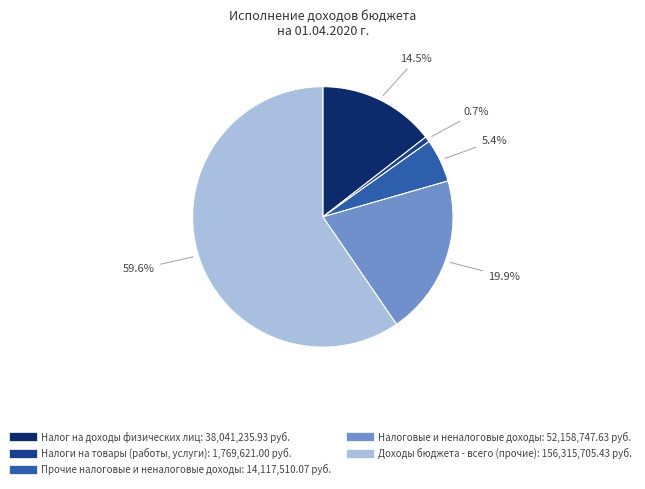

Rank the categories by value from highest to lowest.

Доходы бюджета - всего (прочие), Налоговые и неналоговые доходы, Налог на доходы физических лиц, Прочие налоговые и неналоговые доходы, Налоги на товары (работы, услуги)